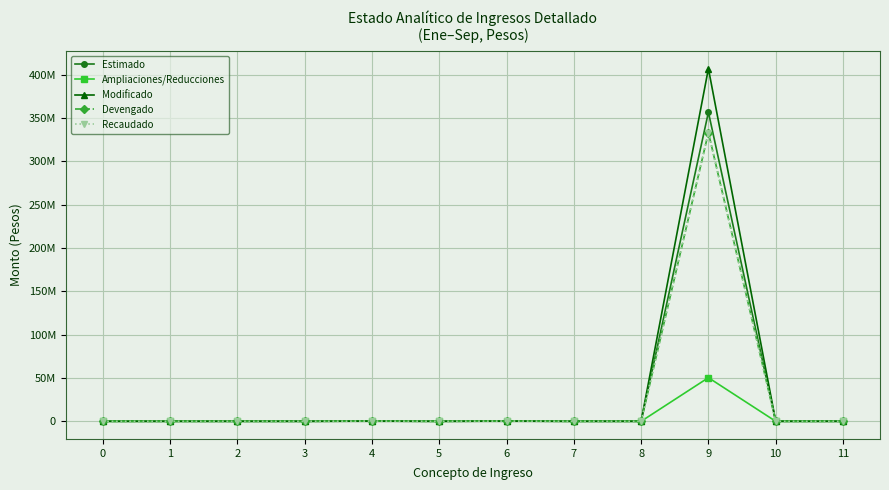

True or false: Modificado has more than 1 interior local peaks.

True